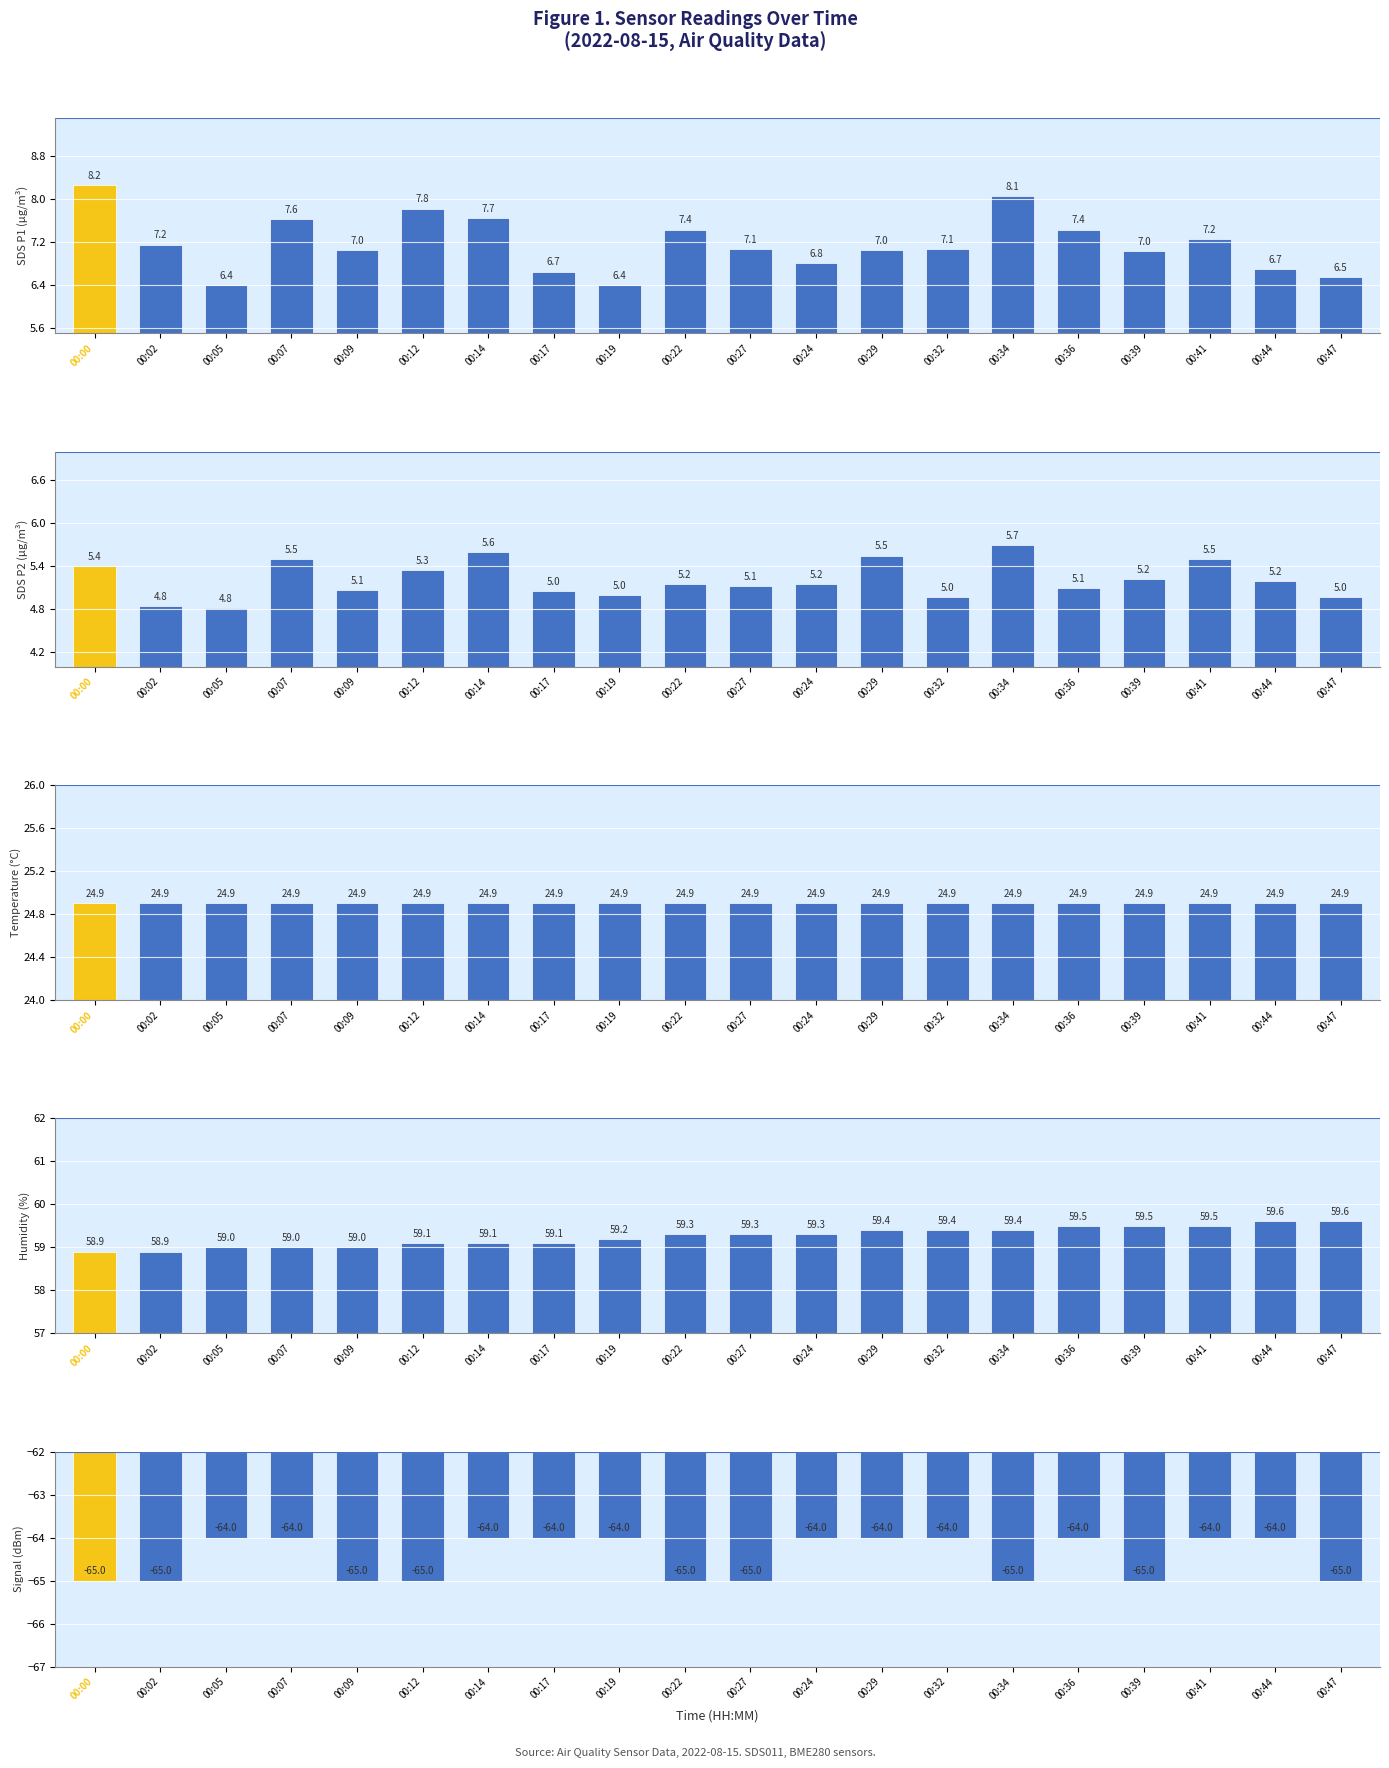

What is the sum of all Humidity (%) values?

1185.1